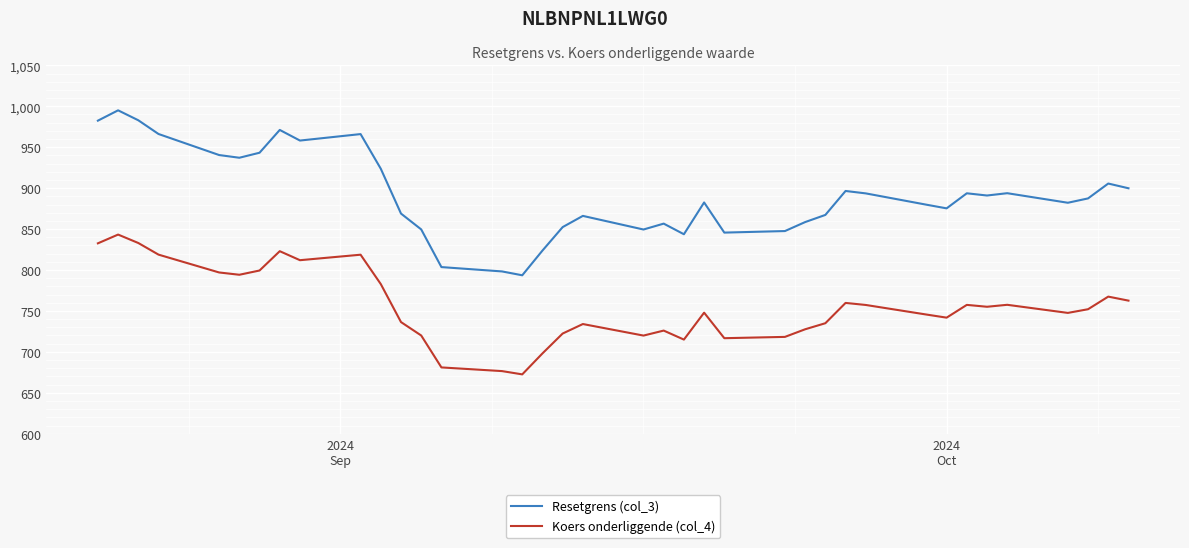

At how many categories does at least one series exceed 716?

38